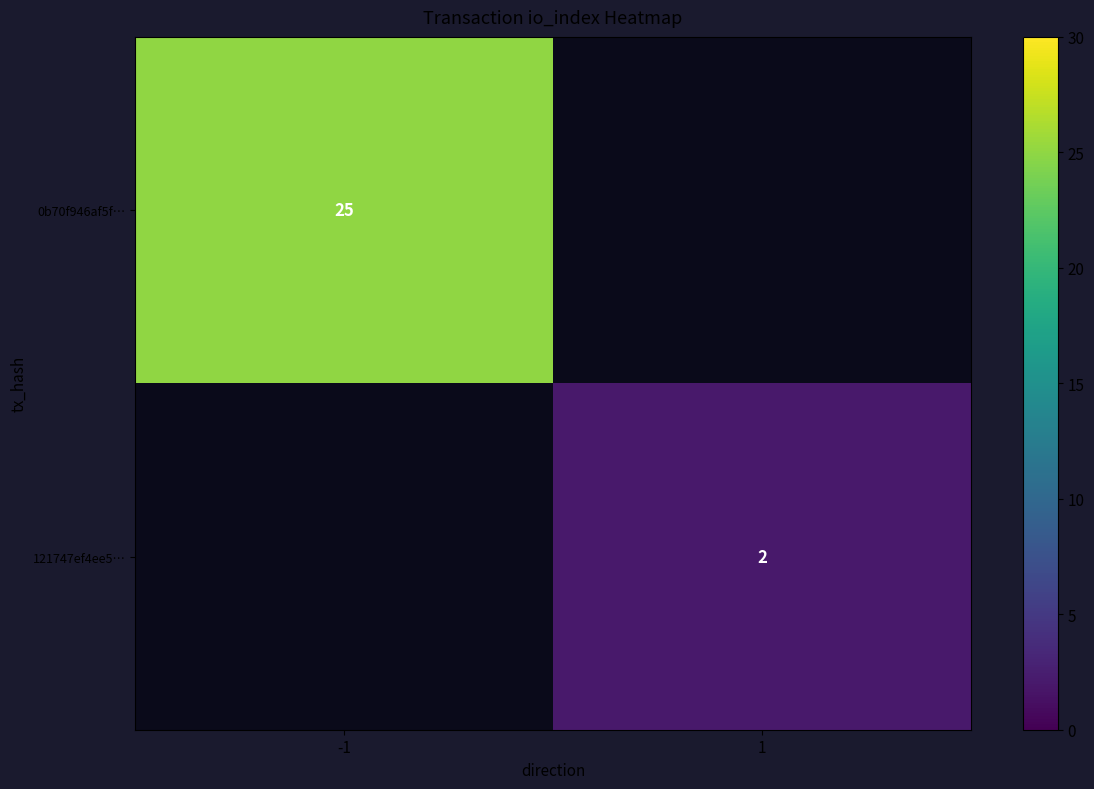

The 121747ef4ee5… series shows 1 at 1. True or false?

False